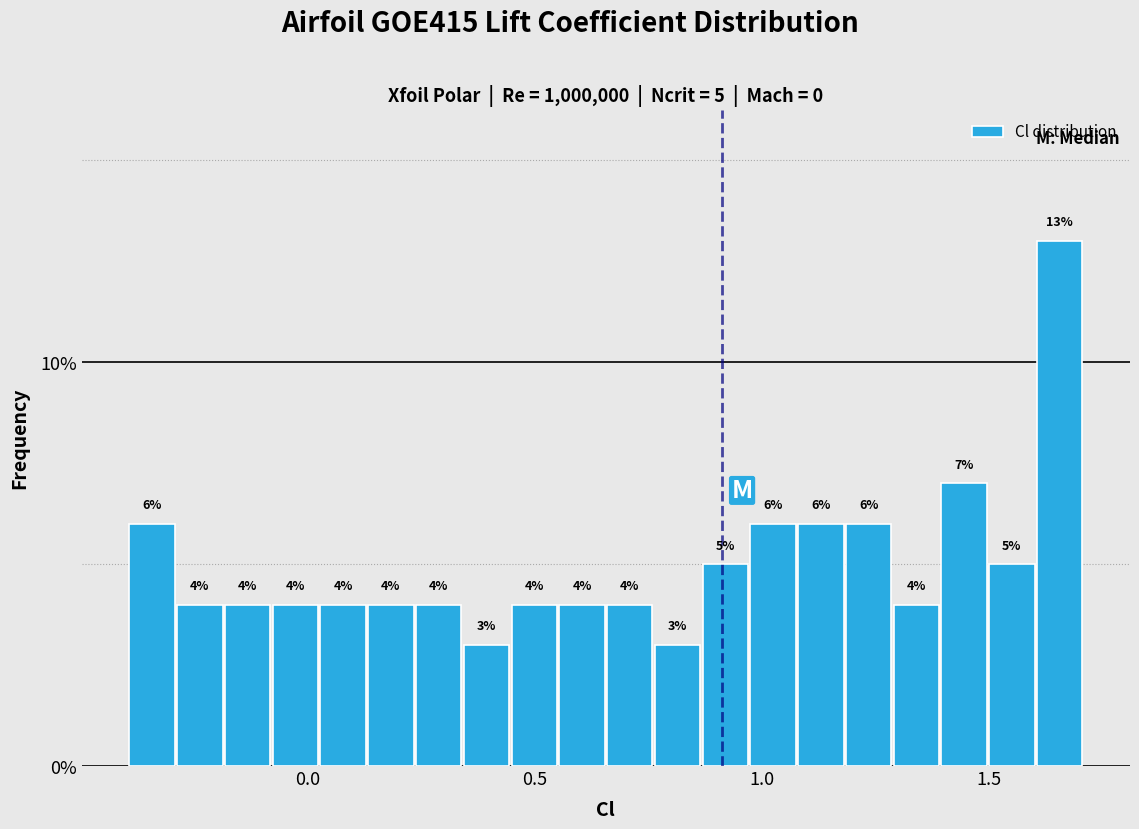

Around what value on the x-axis is the tallest bar? Give the approximate position of its centre, as read against the axis.

1.65